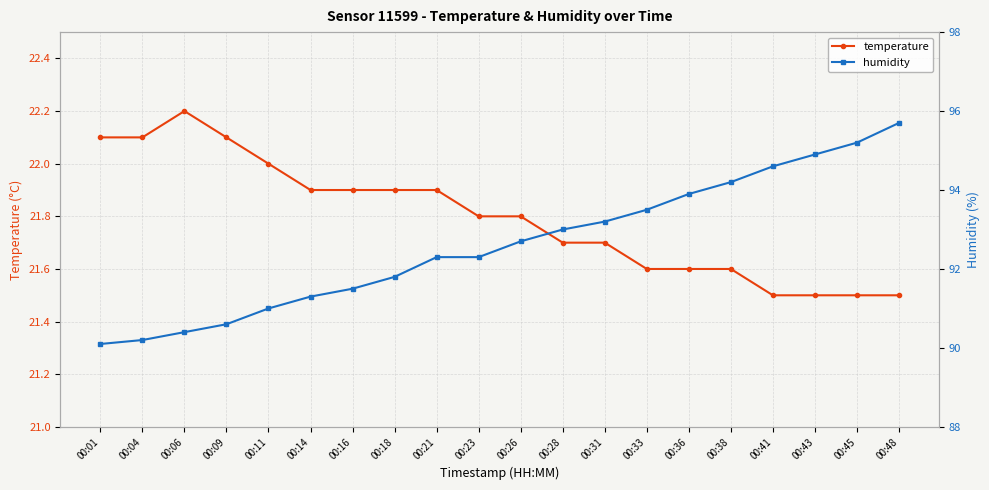

Is it true that humidity equals 138.6 at 00:26?

False